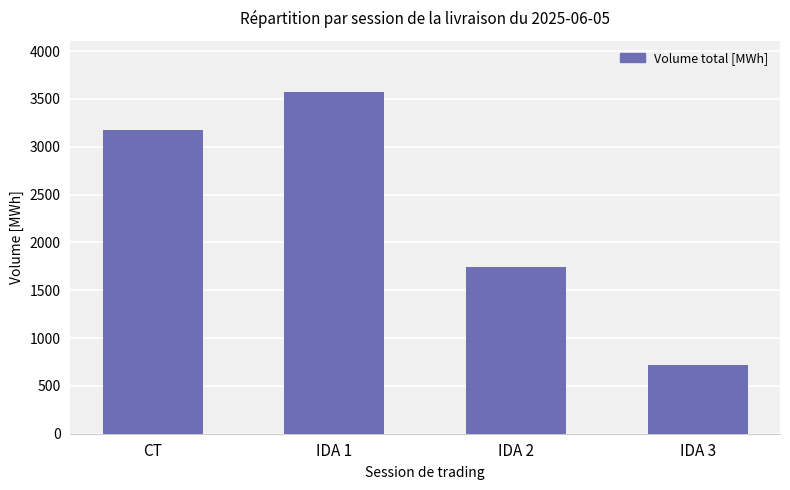

What is the difference between the values at IDA 3 and IDA 1?

2856.0